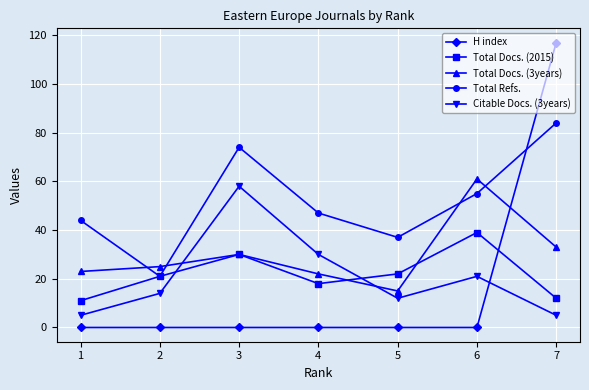

What is the difference between the maximum and minimum values in the H index series?

117